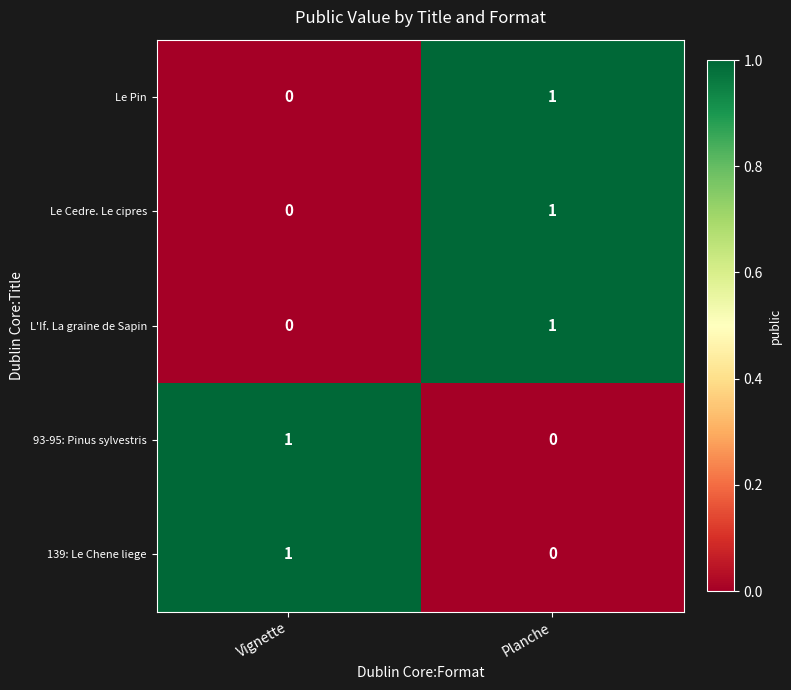

At which category is the sum across all series the highest?

Planche